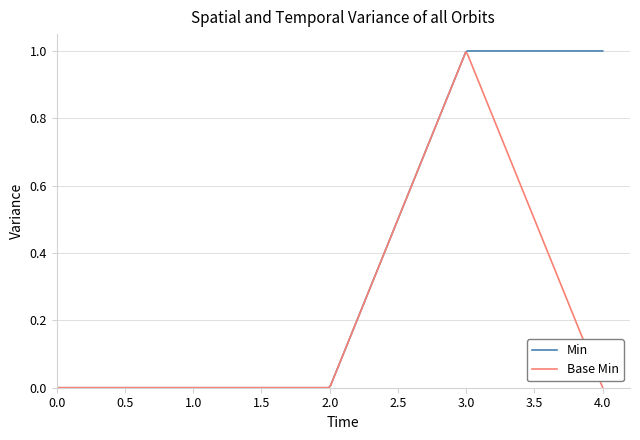

Which series has the largest total across all categories?

Min